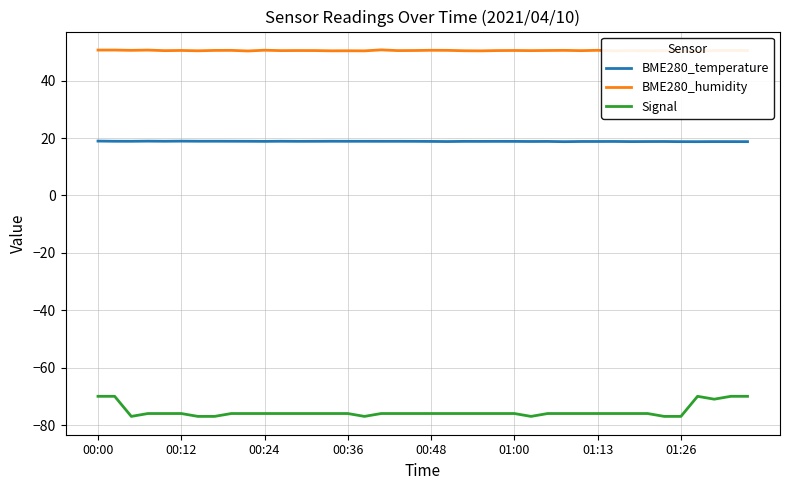

True or false: BME280_temperature and Signal cross at least once.

False